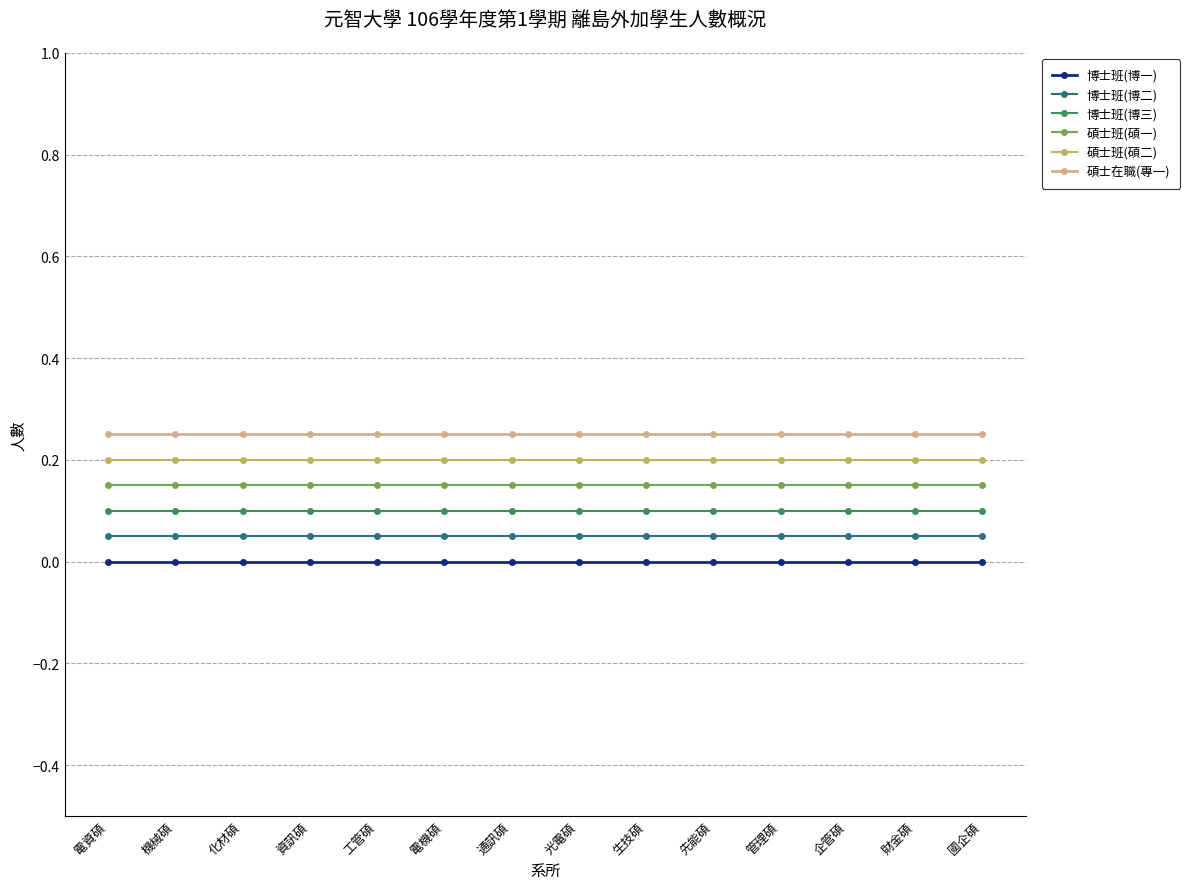

Does the chart have visible grid lines?

Yes